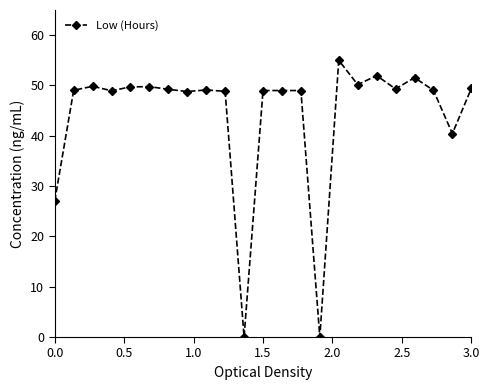

What is the average value?

44.1